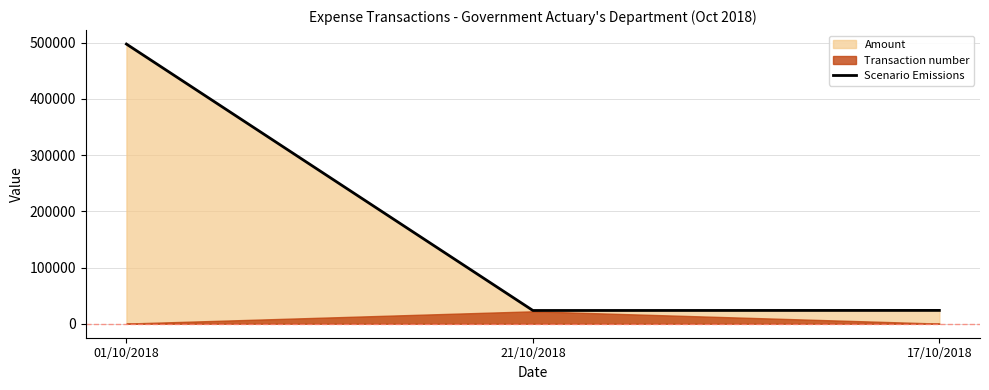

What is the label of the 1st point from the right?

17/10/2018